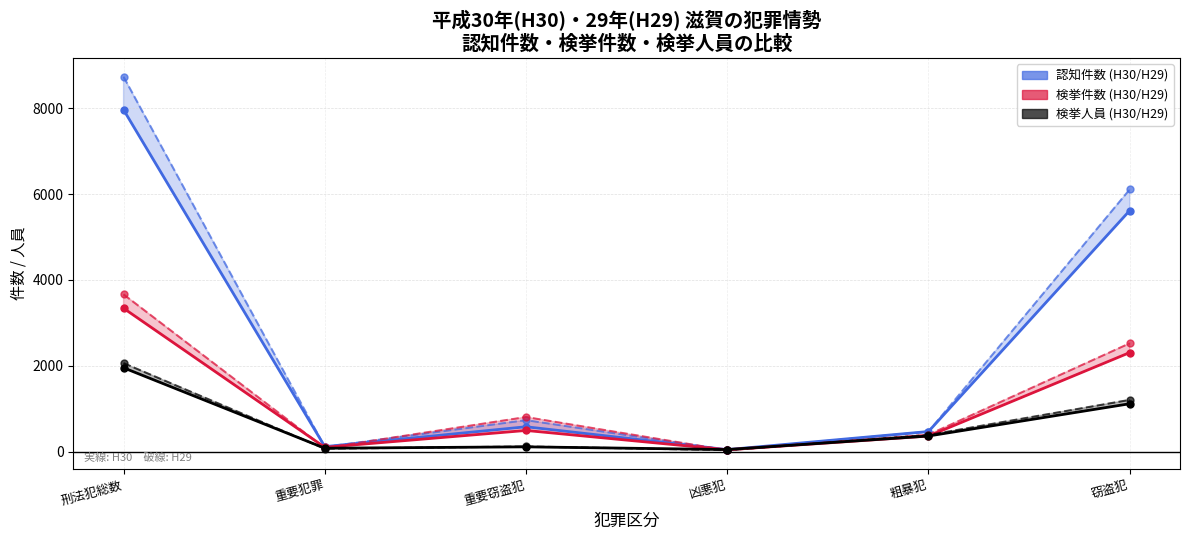

Which series has the widest spread of values?

H29認知